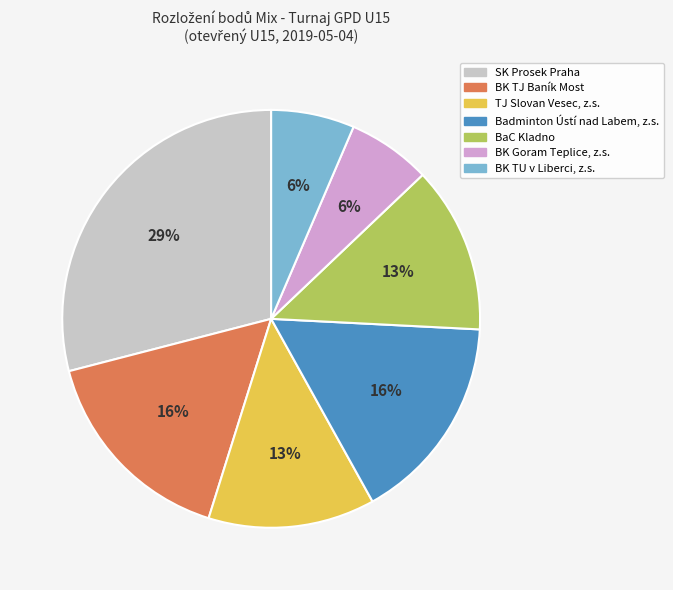

What is the ratio of the value at BK TJ Baník Most to the value at Badminton Ústí nad Labem, z.s.?

1.0